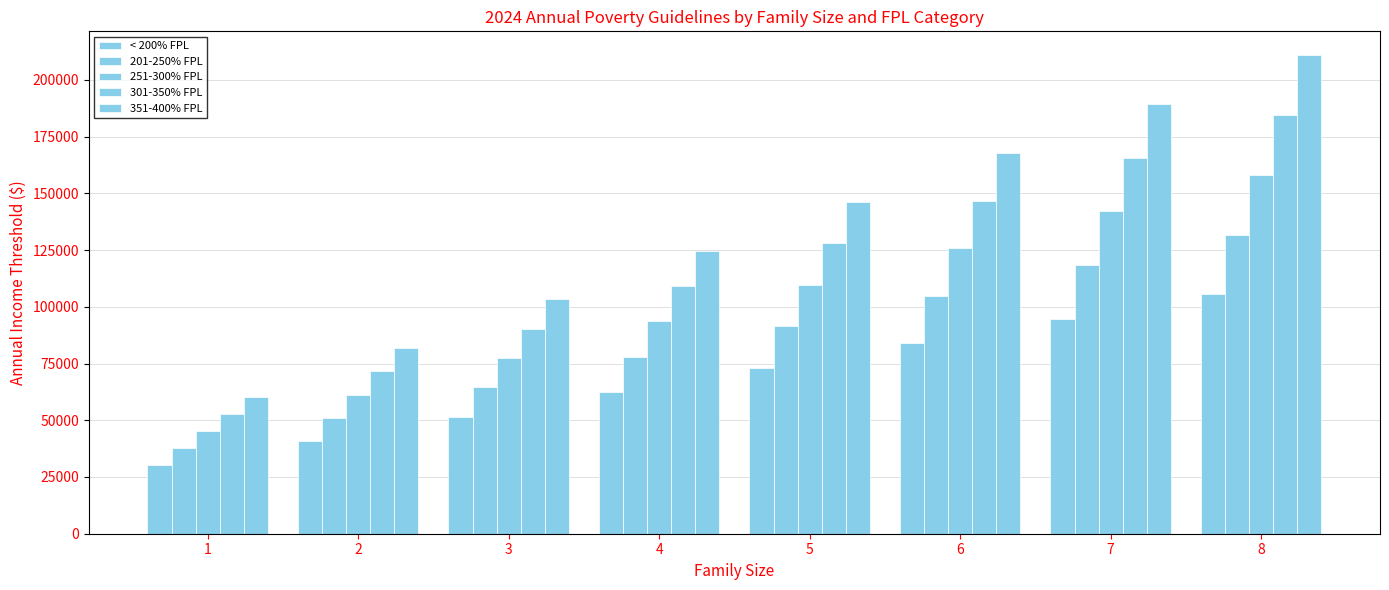

The 201-250% FPL series shows 50667 at 4. True or false?

False